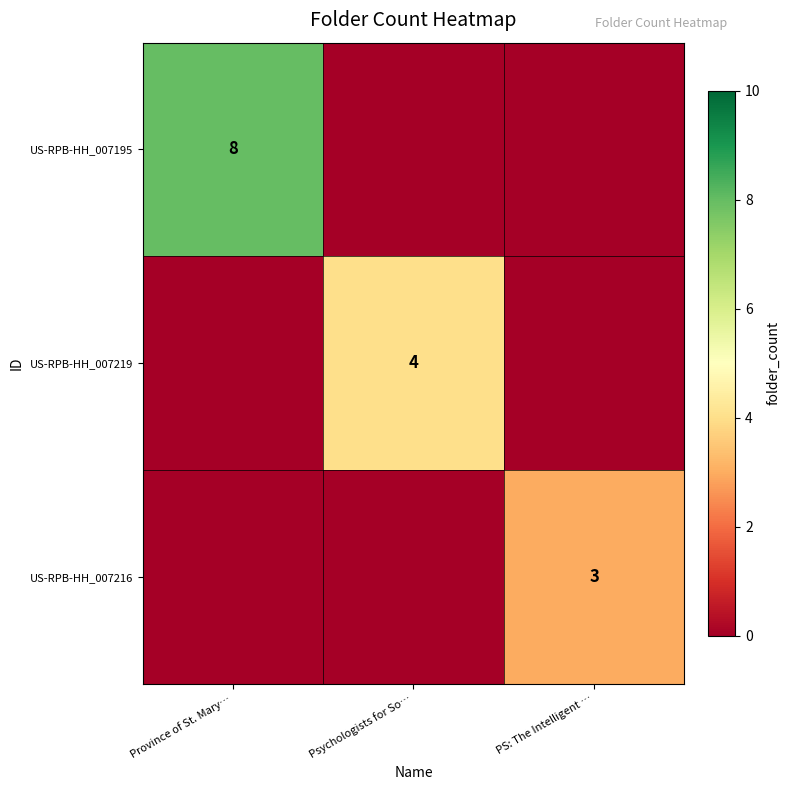

True or false: US-RPB-HH_007195 has a value of 4 at Province of St. Mary….

False